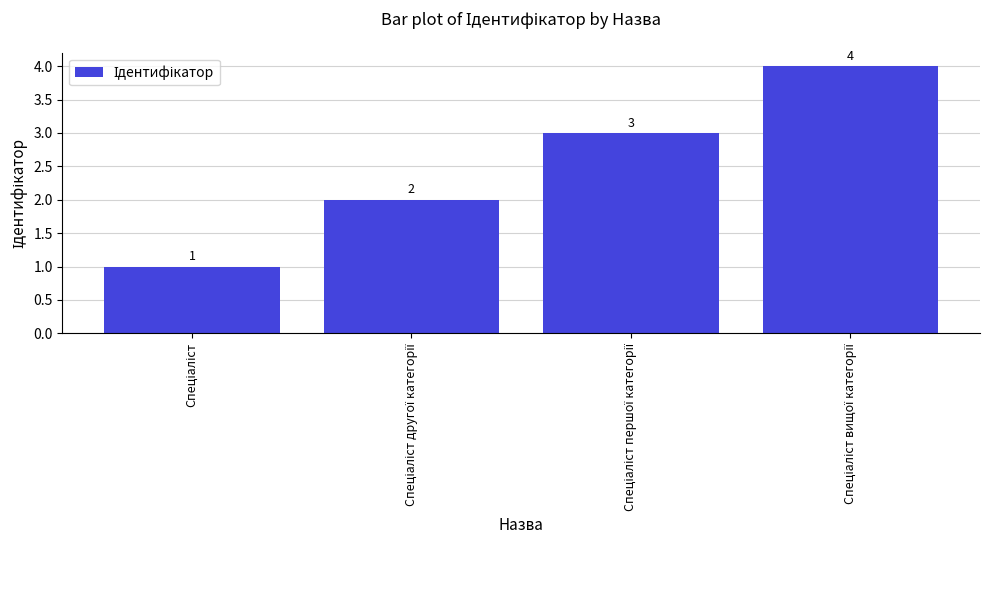

What is the value of the 4th bar from the left?

4